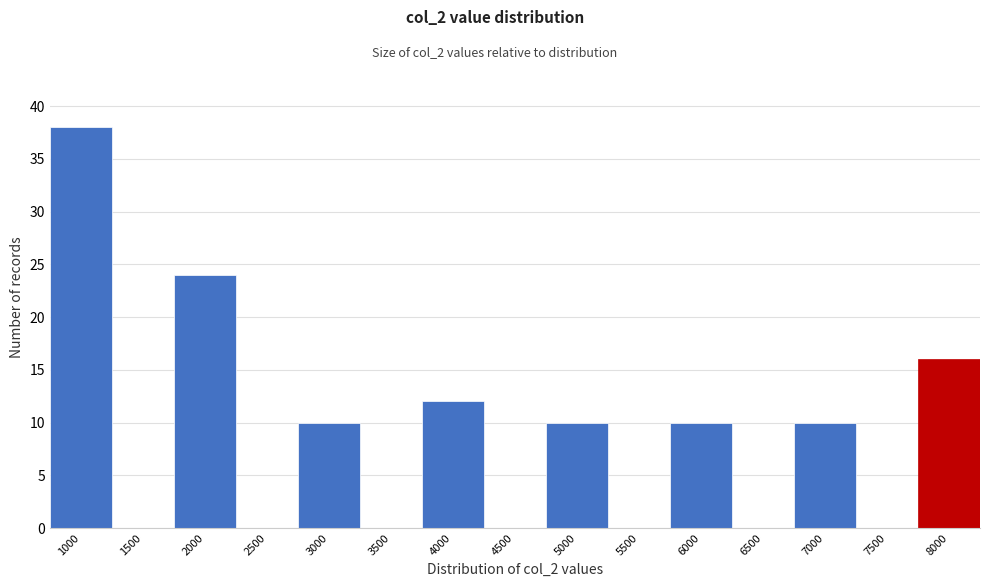

Reading left to right, transcribe all the data shown in this chart.

1000=38	1500=0	2000=24	2500=0	3000=10	3500=0	4000=12	4500=0	5000=10	5500=0	6000=10	6500=0	7000=10	7500=0	8000=16